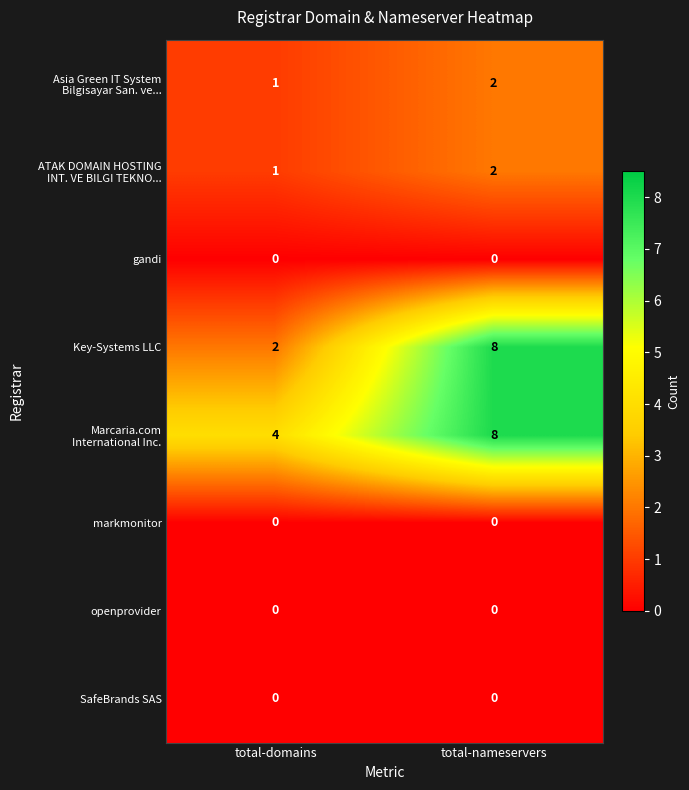

Which label corresponds to the largest value in the chart?

total-nameservers